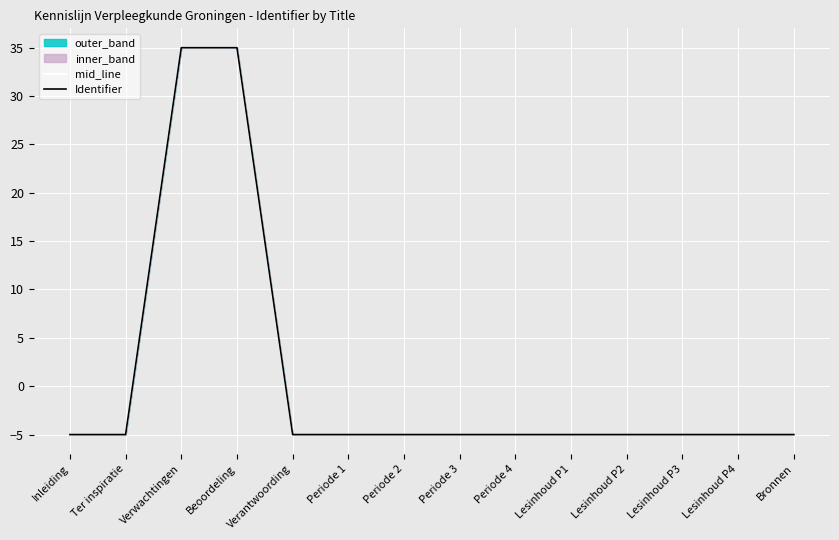

What is the difference between the maximum and minimum values in the mid_line series?

40.0